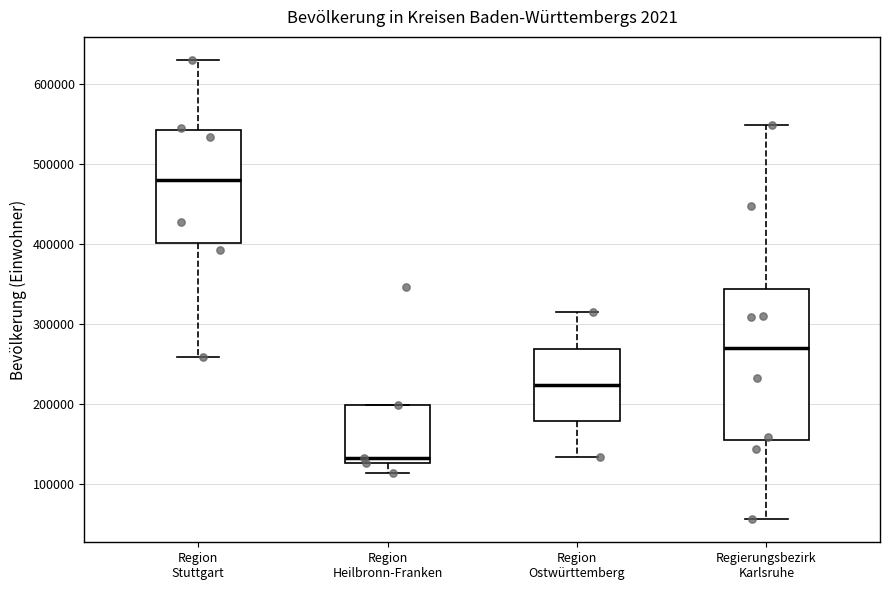

Which box has the highest median line?

Region Stuttgart